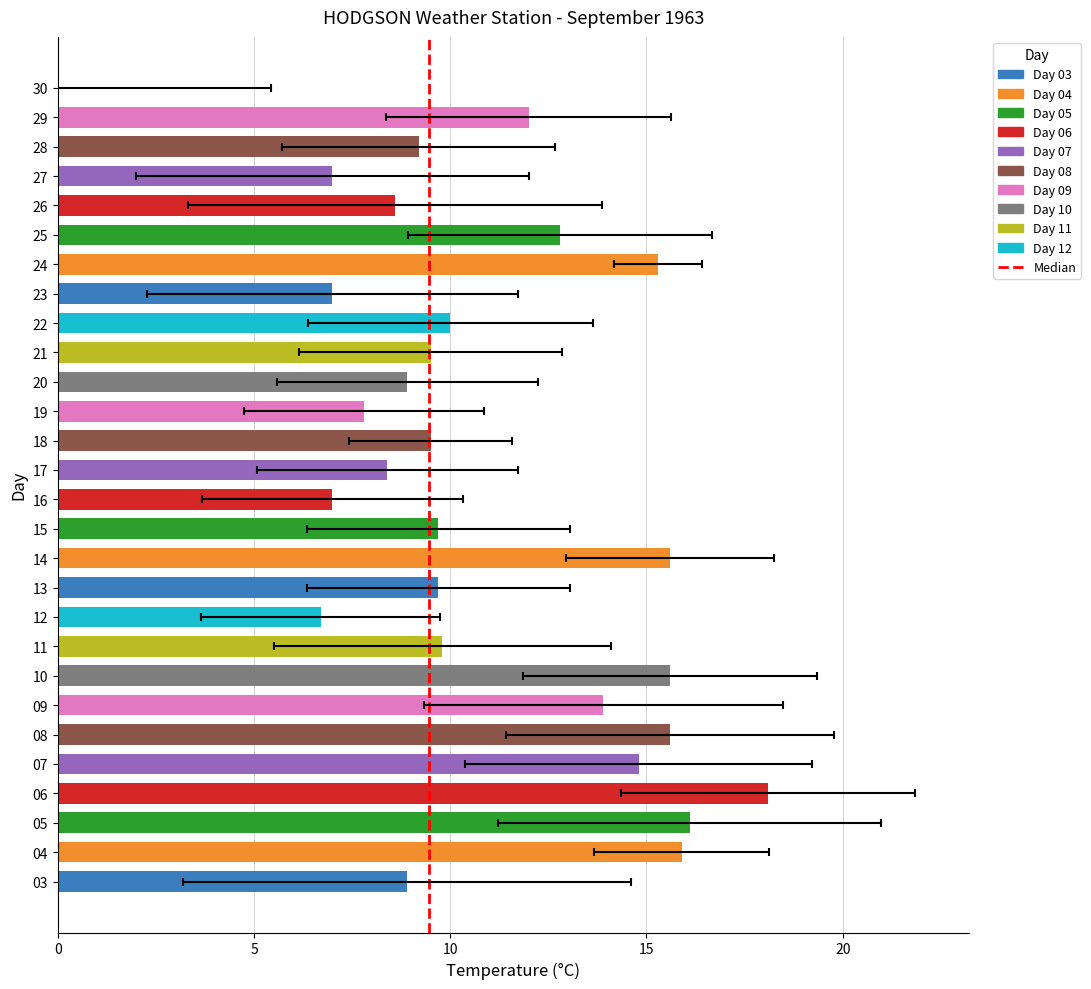

At which label does Min Temp (°C) reach its minimum?

16